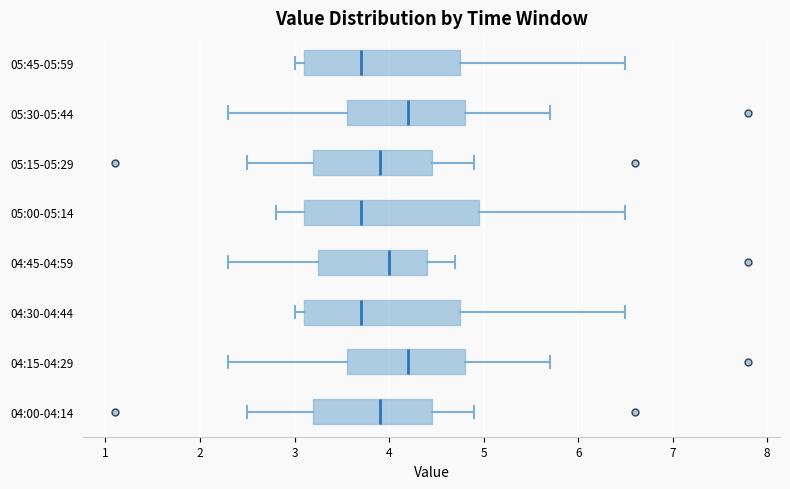

Reading bottom to top, transcribe this box plot: for each box, give where its median line is, the range the box spans, and where its two whiskers end, as read against the x-axis. The values are not printed on the chart, so give them approximately, as read against the axis.

04:00-04:14: median 3.9, box 3.2 to 4.5, whiskers 2.5 to 4.9
04:15-04:29: median 4.2, box 3.6 to 4.8, whiskers 2.3 to 5.7
04:30-04:44: median 3.7, box 3.1 to 4.8, whiskers 3.0 to 6.5
04:45-04:59: median 4.0, box 3.3 to 4.4, whiskers 2.3 to 4.7
05:00-05:14: median 3.7, box 3.1 to 5.0, whiskers 2.8 to 6.5
05:15-05:29: median 3.9, box 3.2 to 4.5, whiskers 2.5 to 4.9
05:30-05:44: median 4.2, box 3.6 to 4.8, whiskers 2.3 to 5.7
05:45-05:59: median 3.7, box 3.1 to 4.8, whiskers 3.0 to 6.5